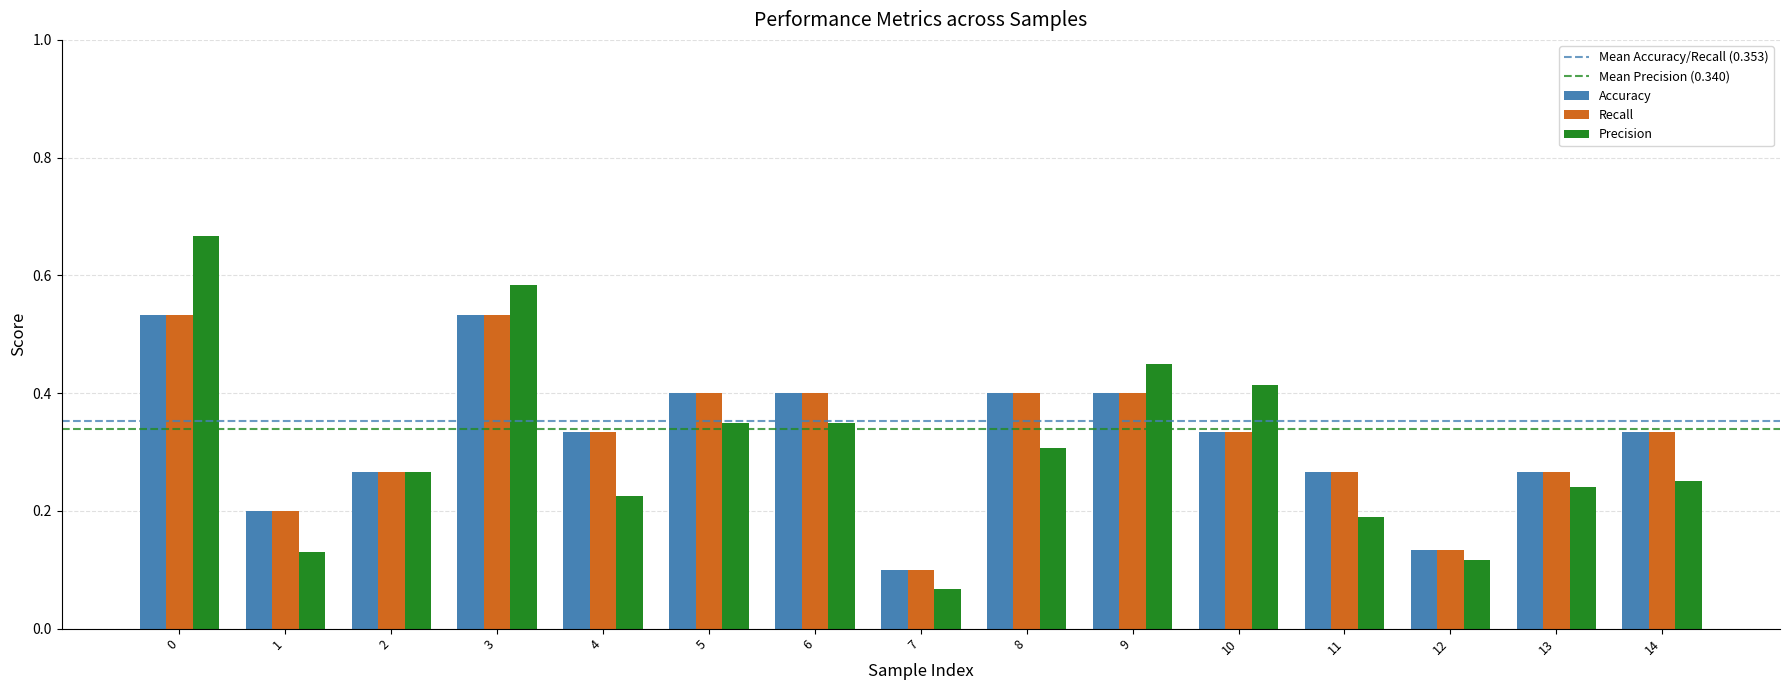

Which series changed the most between 0 and 11?

Precision